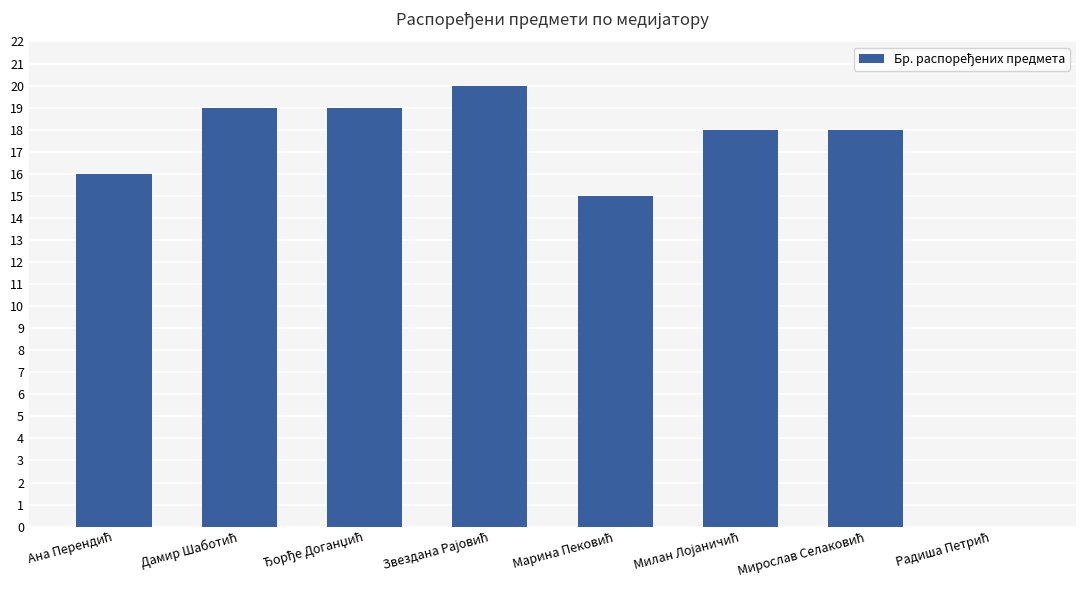

What is the greatest value displayed?

20